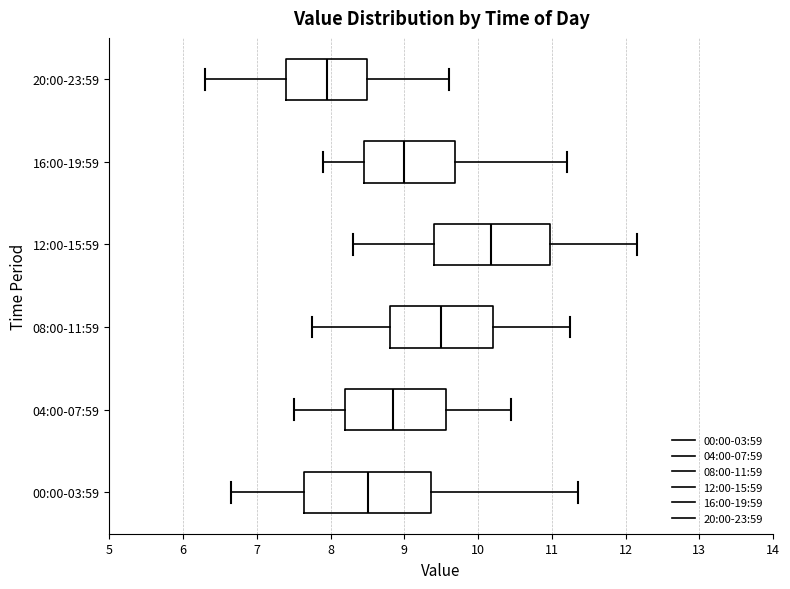

Which box's median line is the furthest to the right?

12:00-15:59